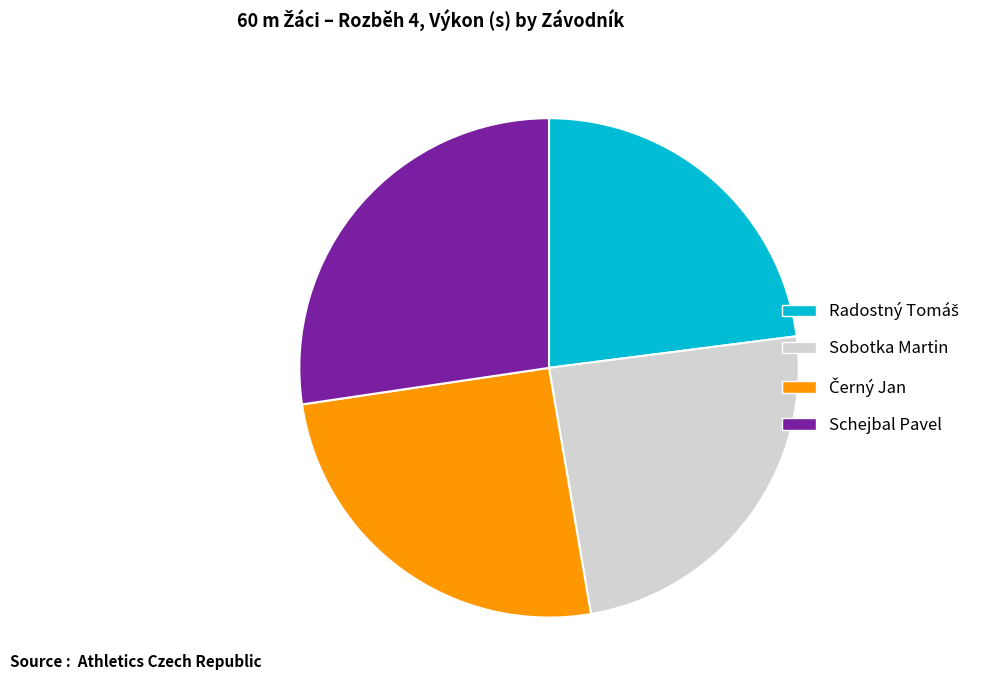

True or false: Schejbal Pavel accounts for 42% of the total.

False